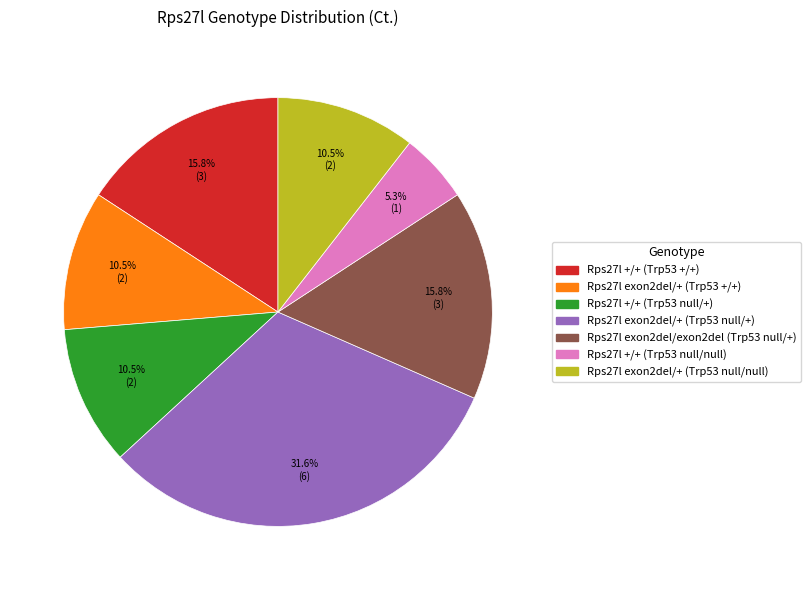

Which category has the smallest portion of the pie?

Rps27l +/+ (Trp53 null/null)